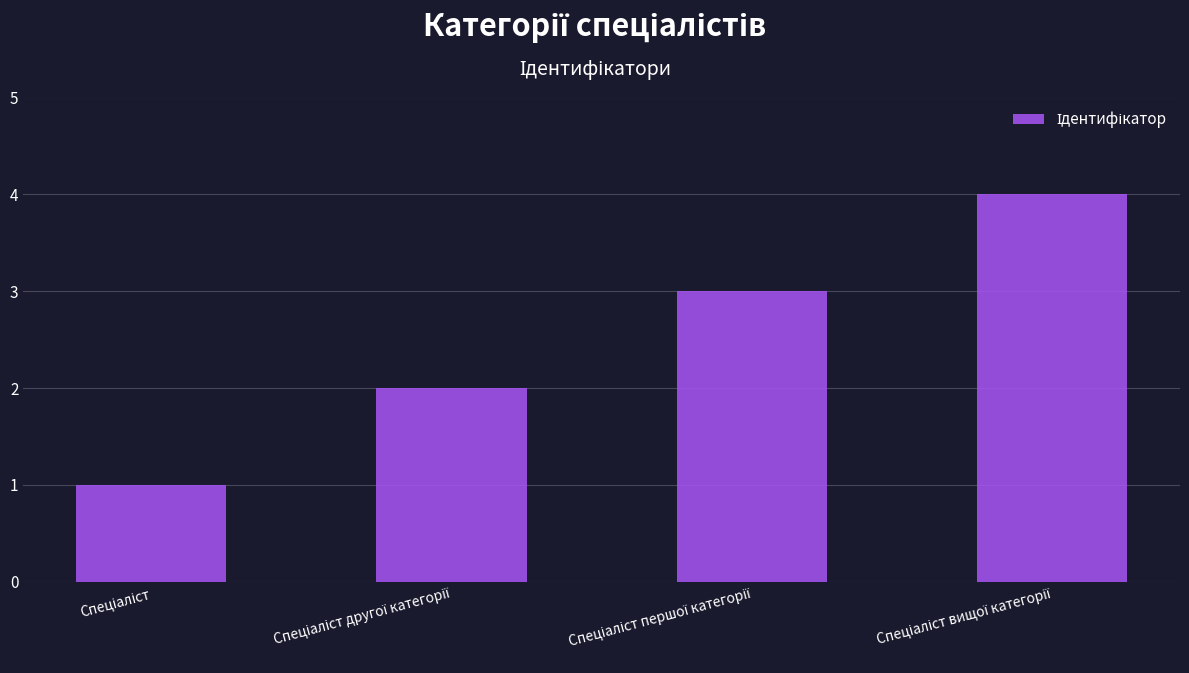

What is the greatest value displayed?

4